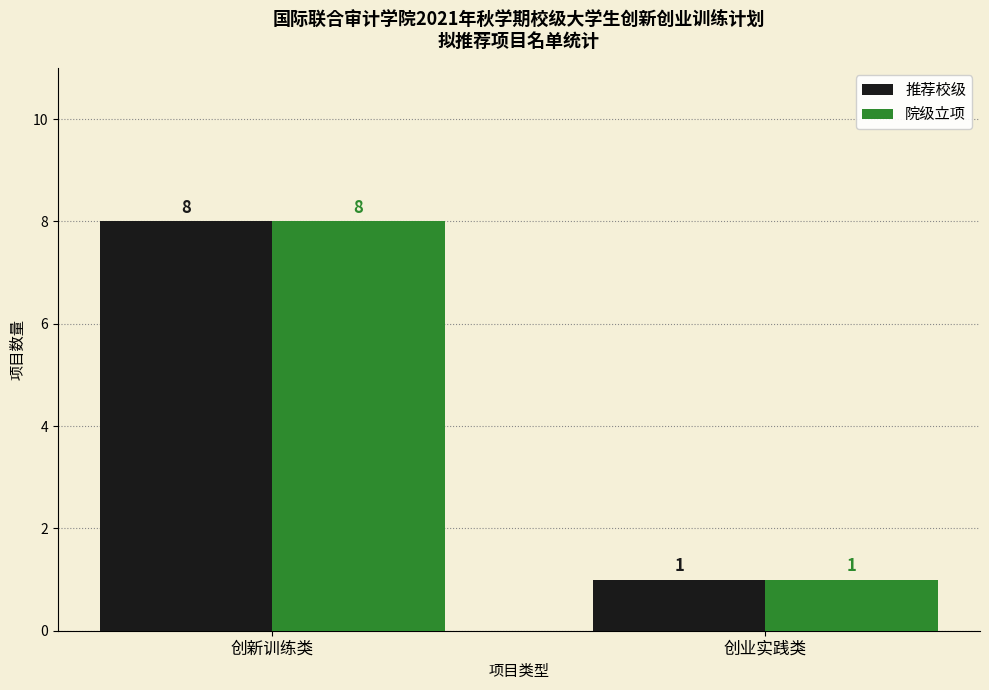

What are all the series names shown in the legend?

推荐校级, 院级立项